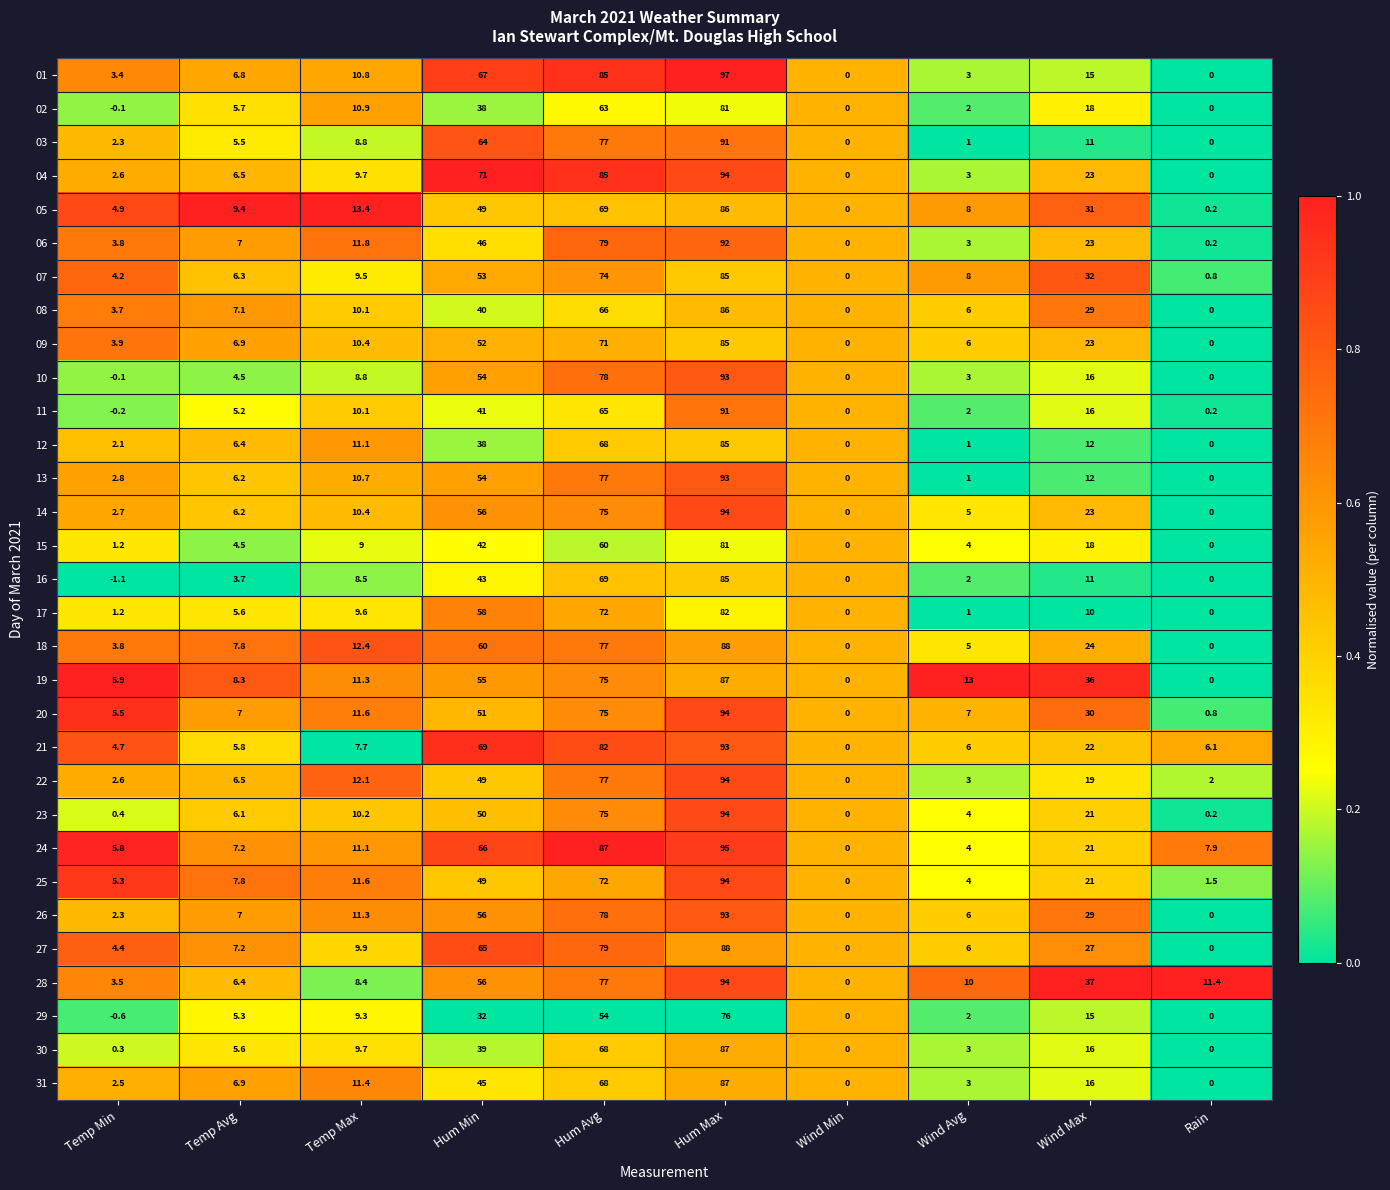

Which series changed the most between Wind Min and Wind Avg?

19